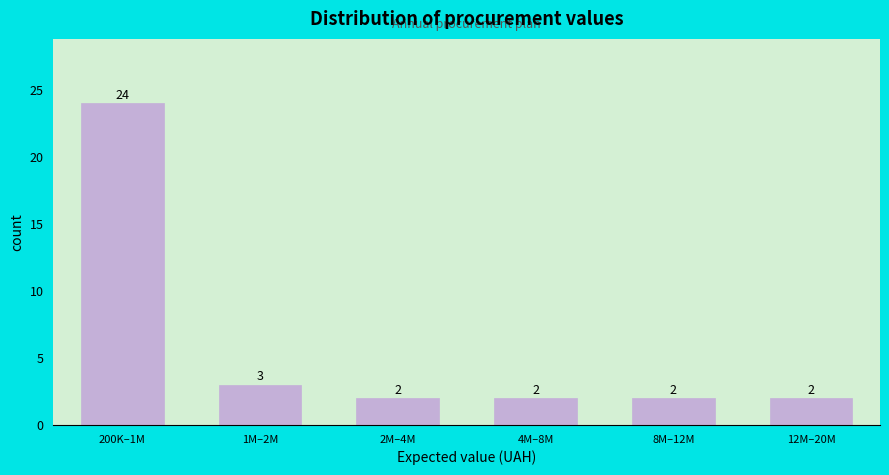

Reading right to left, what are all the values shown in this chart?

12M–20M=2	8M–12M=2	4M–8M=2	2M–4M=2	1M–2M=3	200K–1M=24